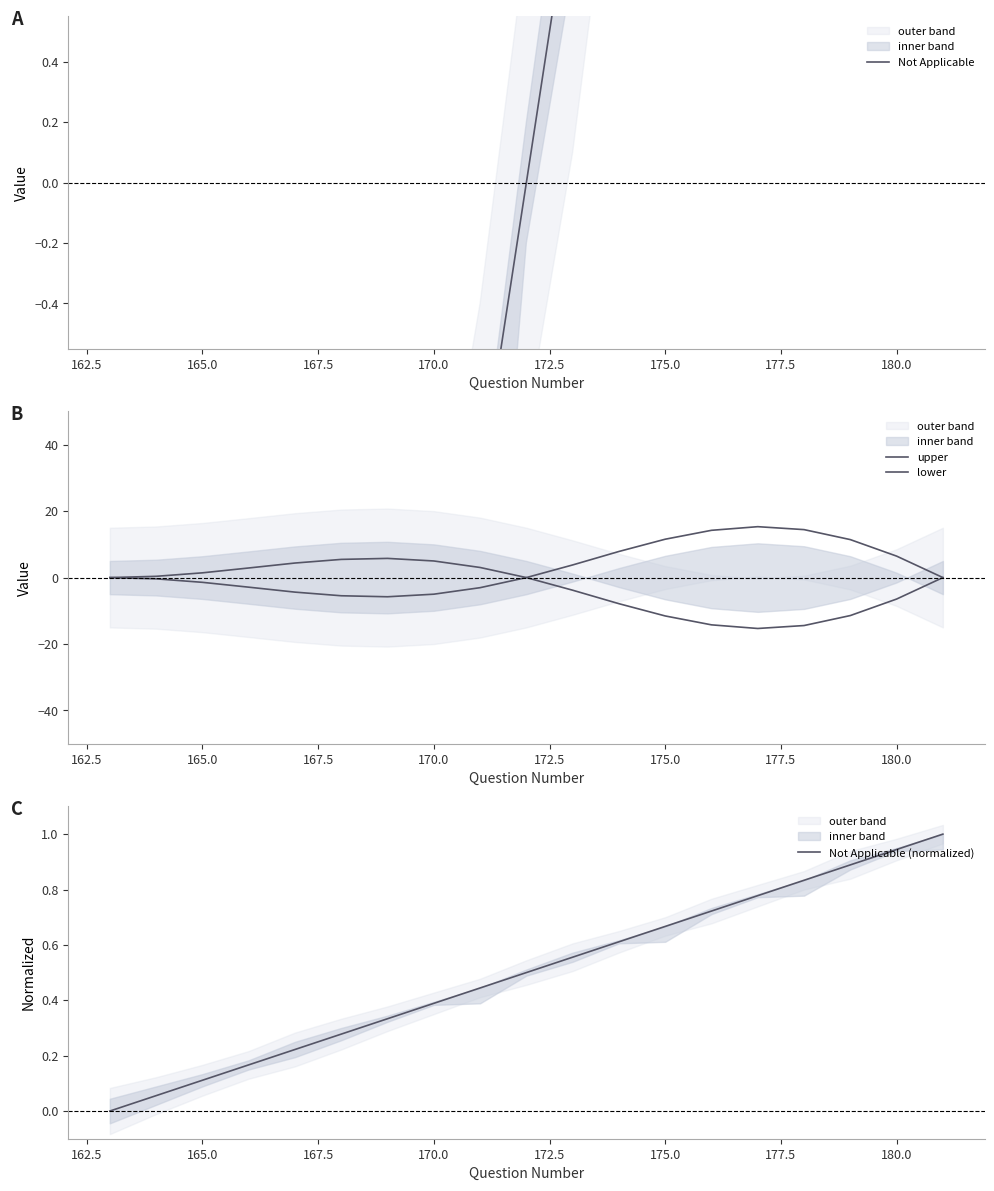

What is the highest value of the Not Applicable (normalized) series?

1.0